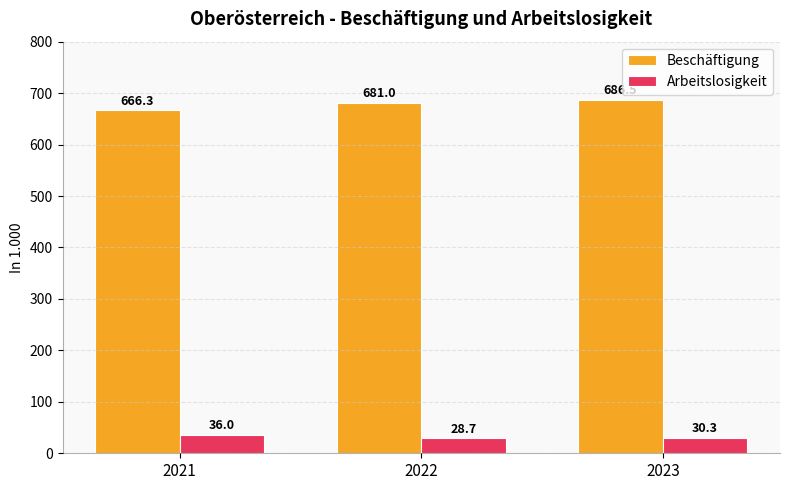

At which category is the sum across all series the highest?

2023